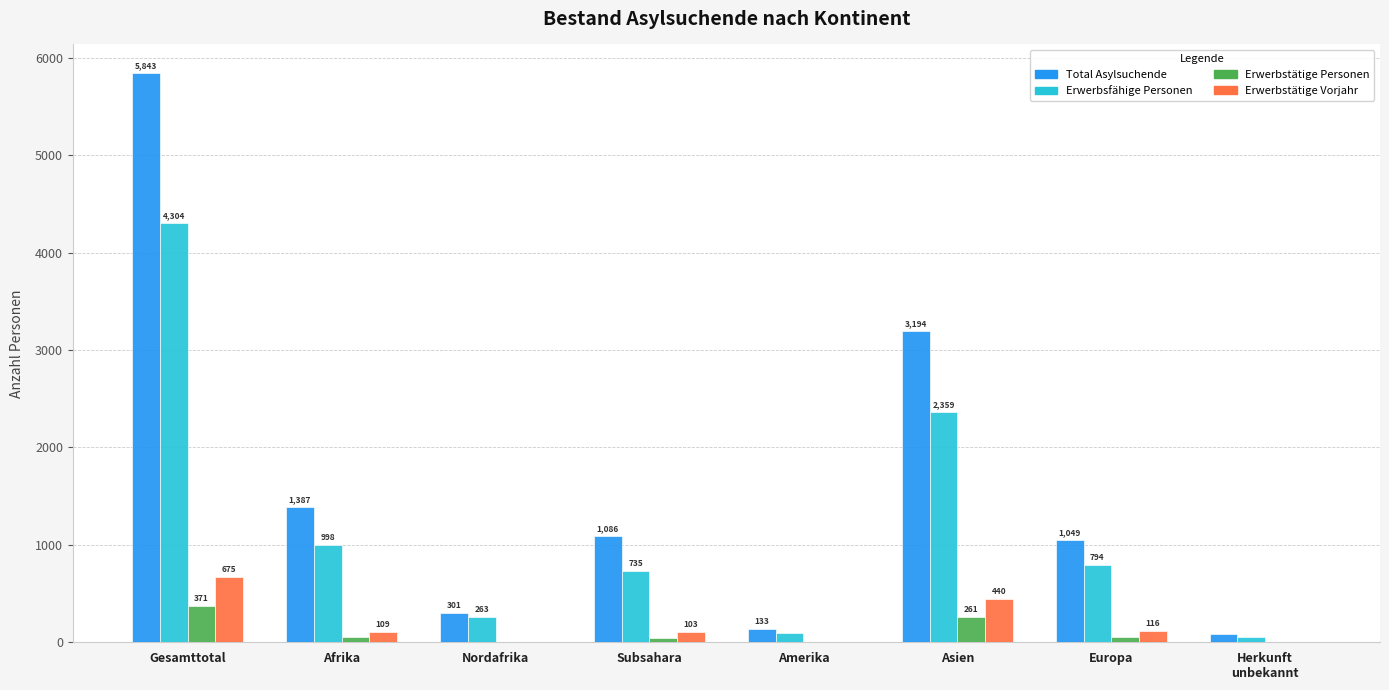

At which label does Erwerbsfähige Personen reach its peak?

Gesamttotal